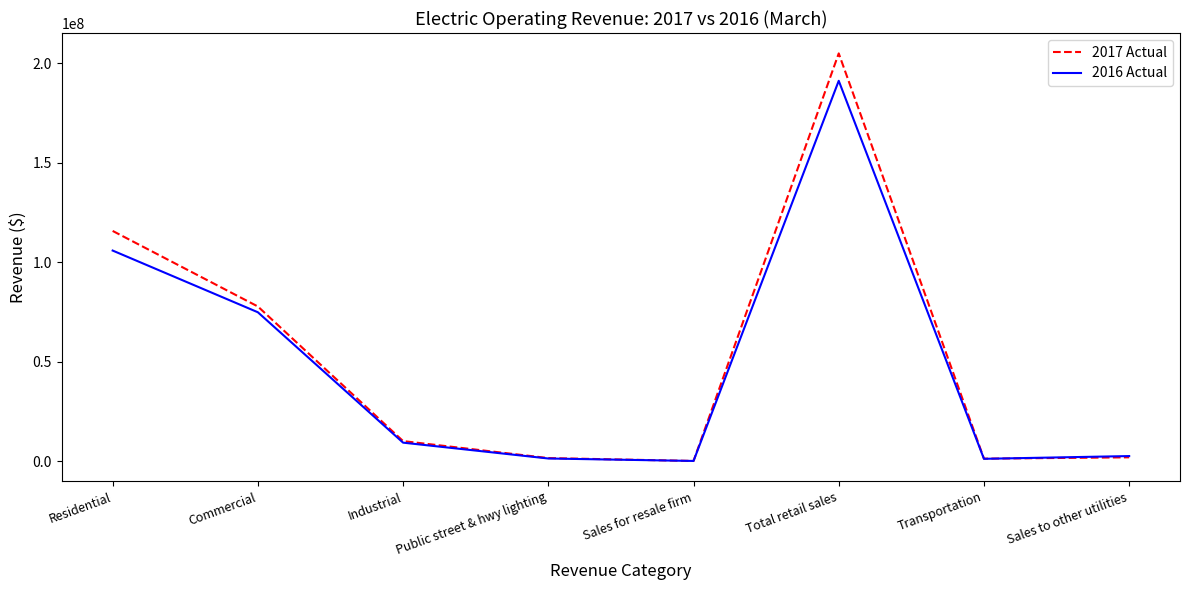

Which series has the largest total across all categories?

2017 Actual